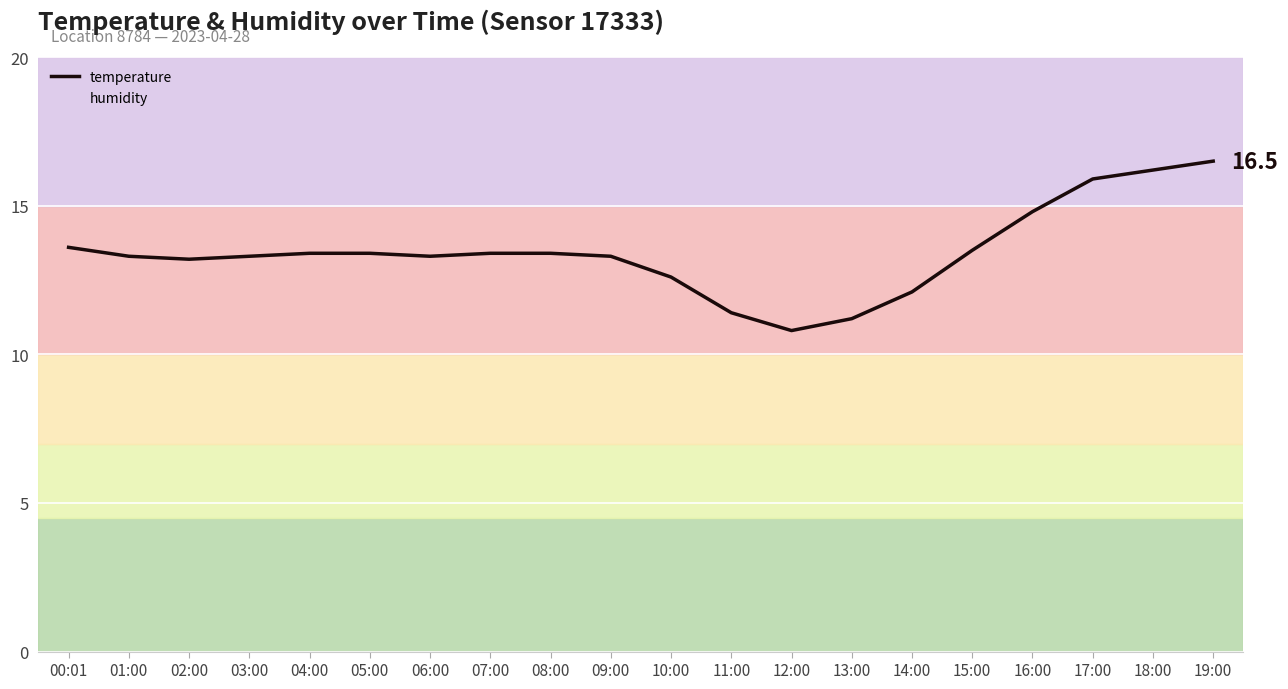

What is the value of the 11th point from the left?

12.6